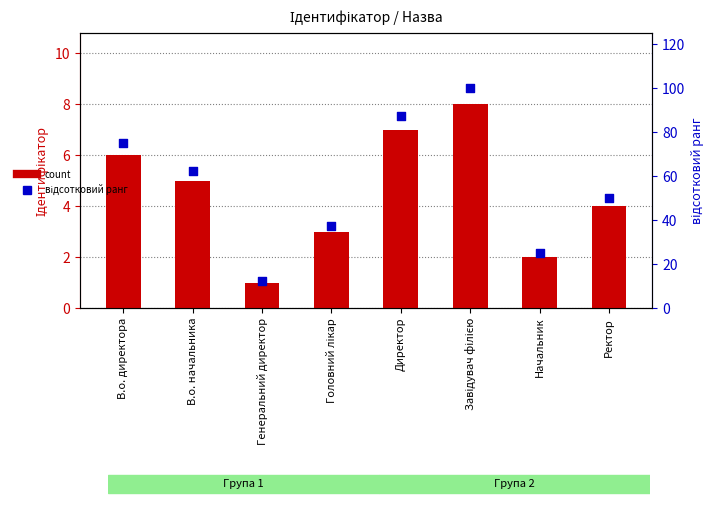

Is the value of відсотковий ранг at Ректор greater than the value of Ідентифікатор at Директор?

Yes